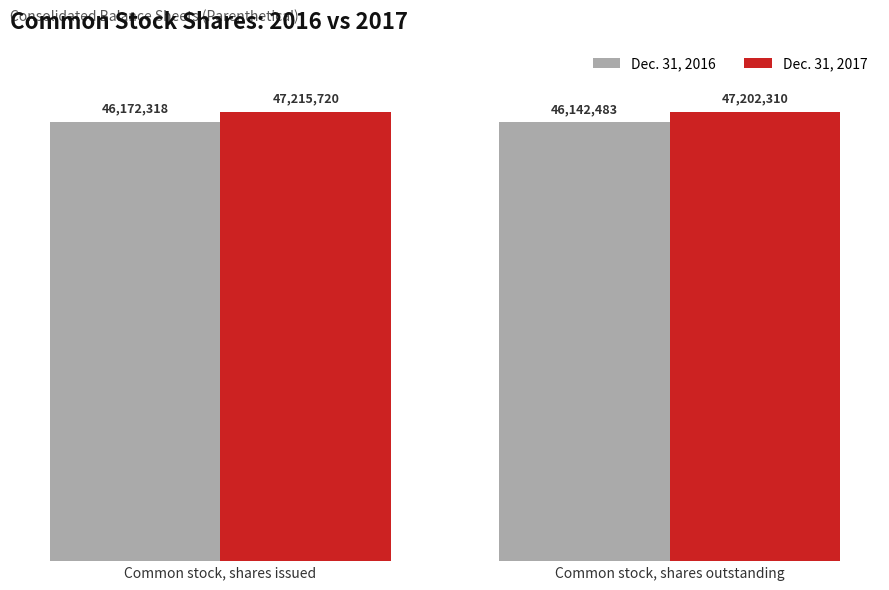

What is the sum of the Dec. 31, 2016 values at Common stock, shares outstanding and Common stock, shares issued?

92314801